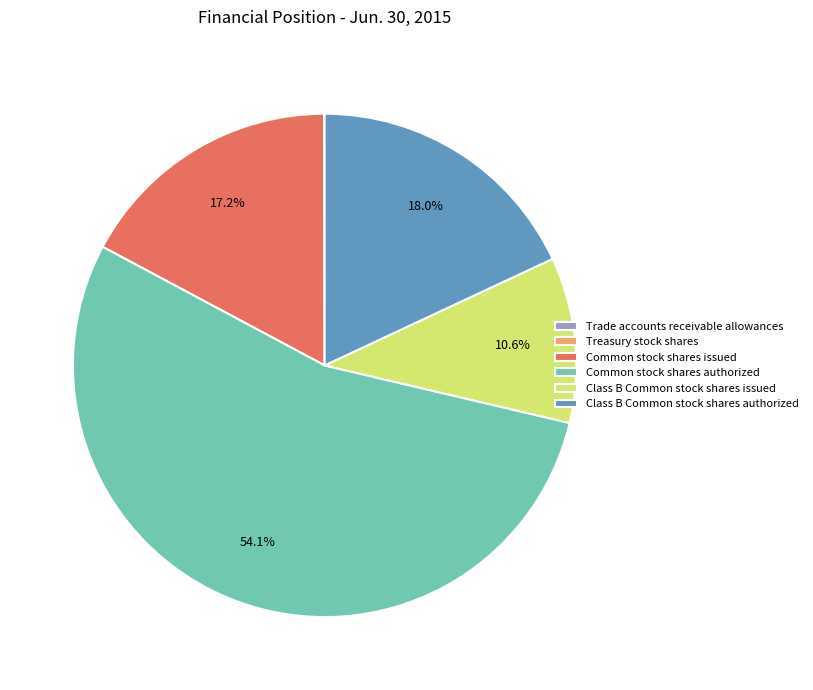

True or false: Class B Common stock shares issued accounts for 4% of the total.

False